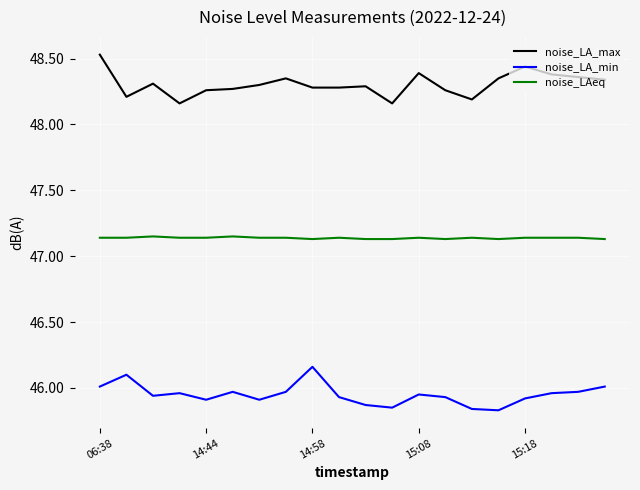

Which series has the largest total across all categories?

noise_LA_max